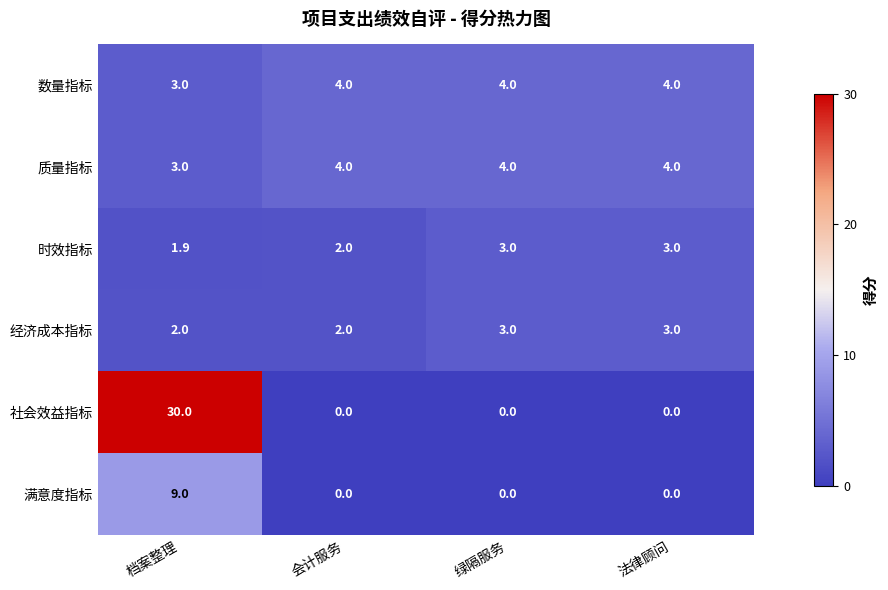

Which series has the largest range (max minus min)?

社会效益指标